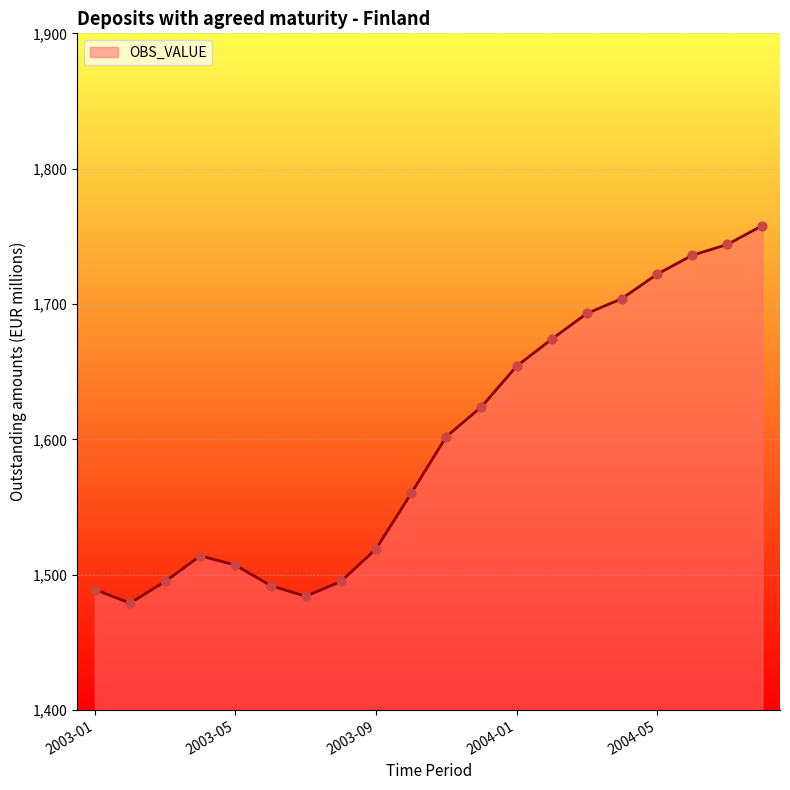

What is the greatest value displayed?

1758